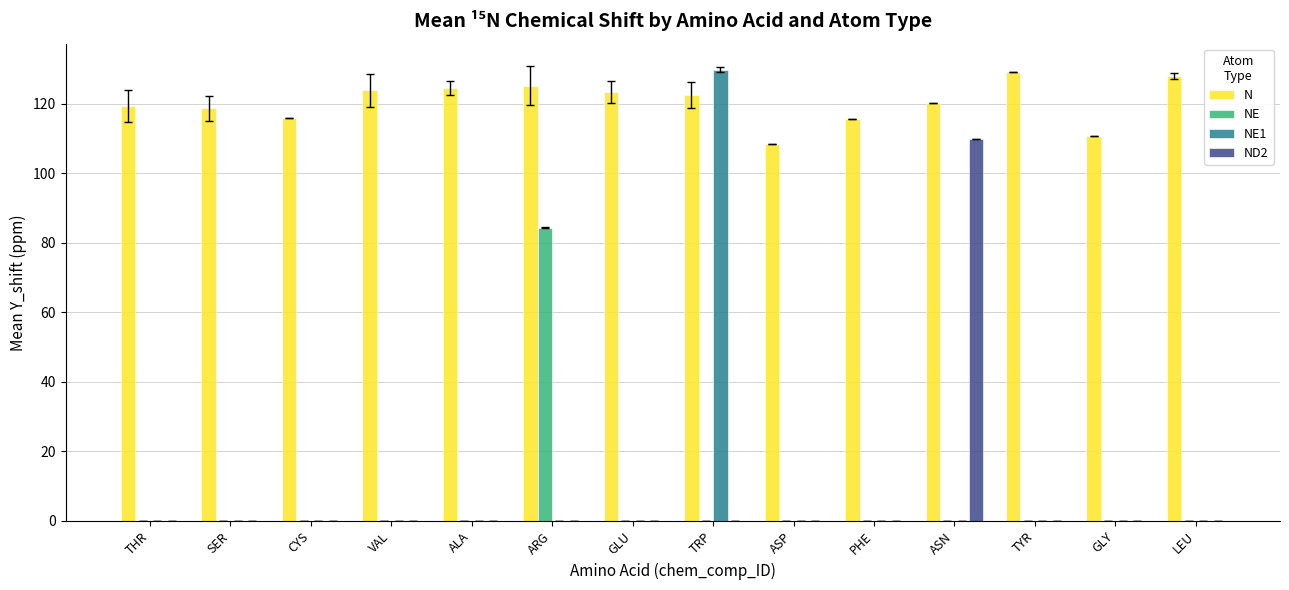

How many groups of bars are there?

14